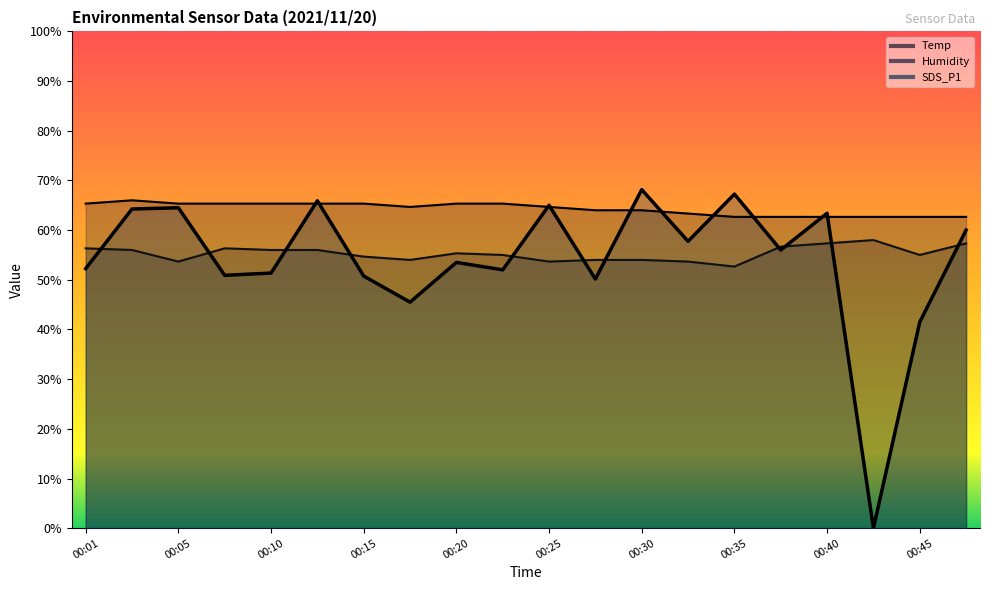

Is this an area chart (filled region under the line)?

No